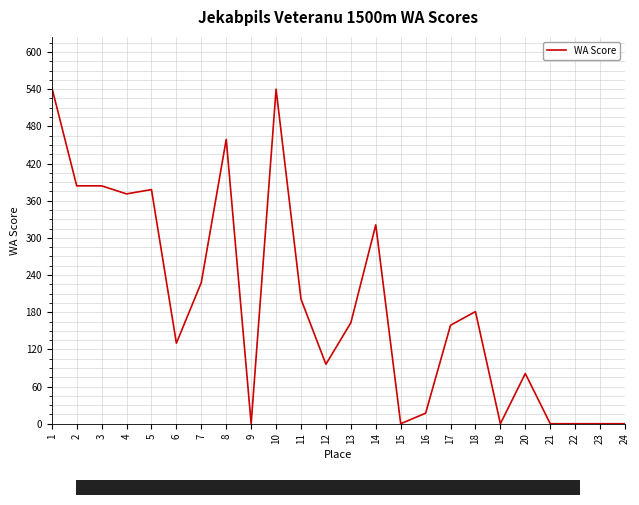

What is the greatest value displayed?

543